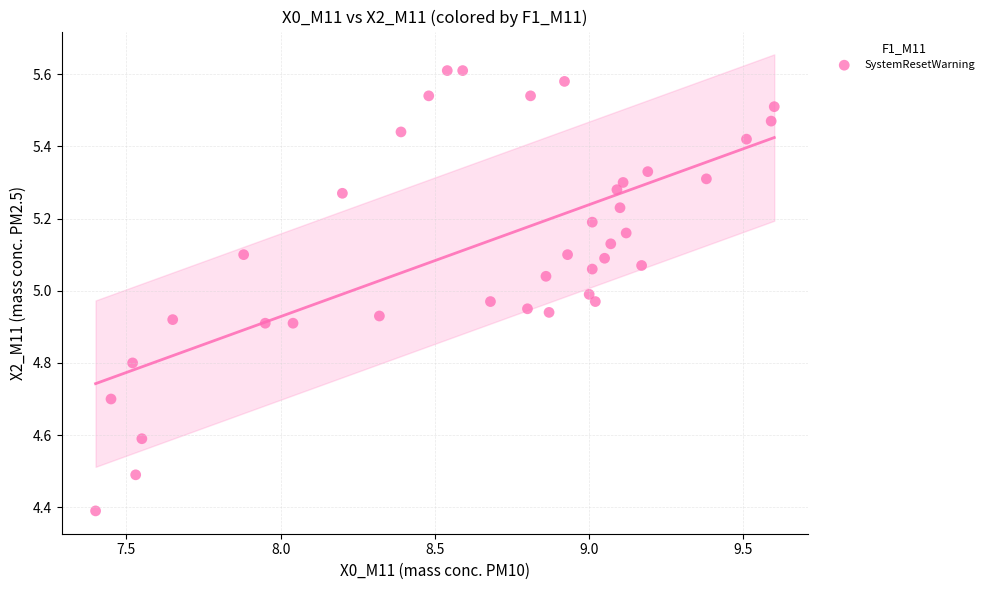

What is the range of Y values (max minus min)?

1.2